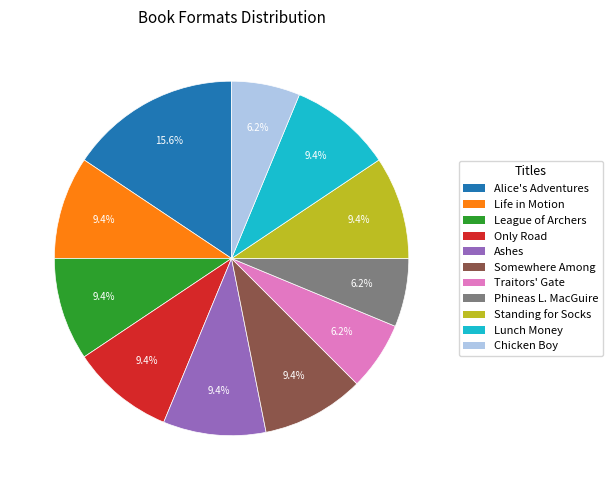

Does any single category account for the majority?

No